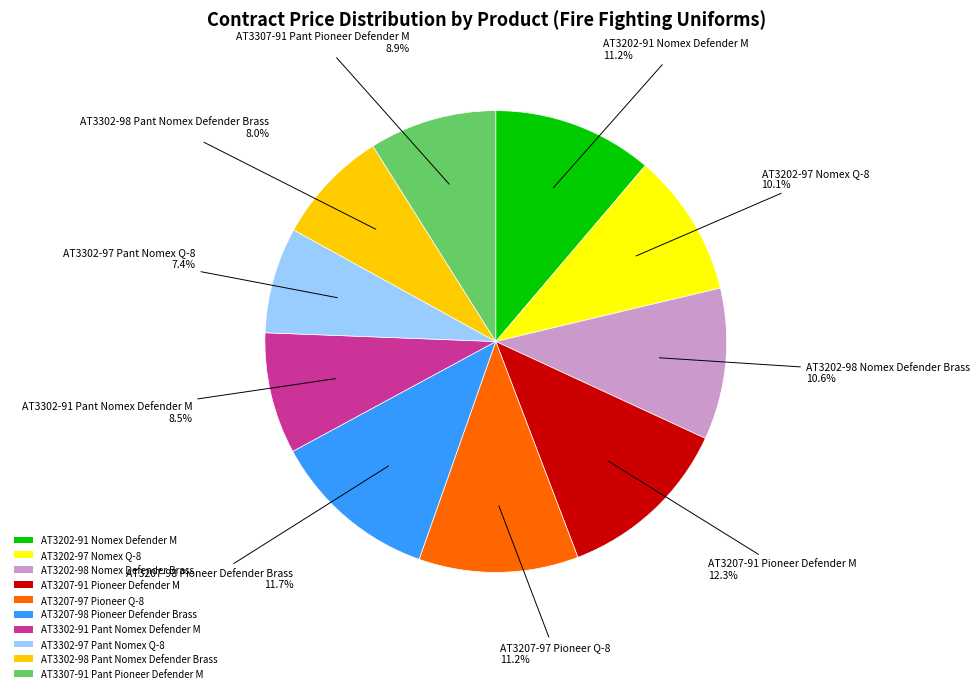

What is the ratio of the value at AT3207-98 Pioneer Defender Brass to the value at AT3207-91 Pioneer Defender M?

1.0